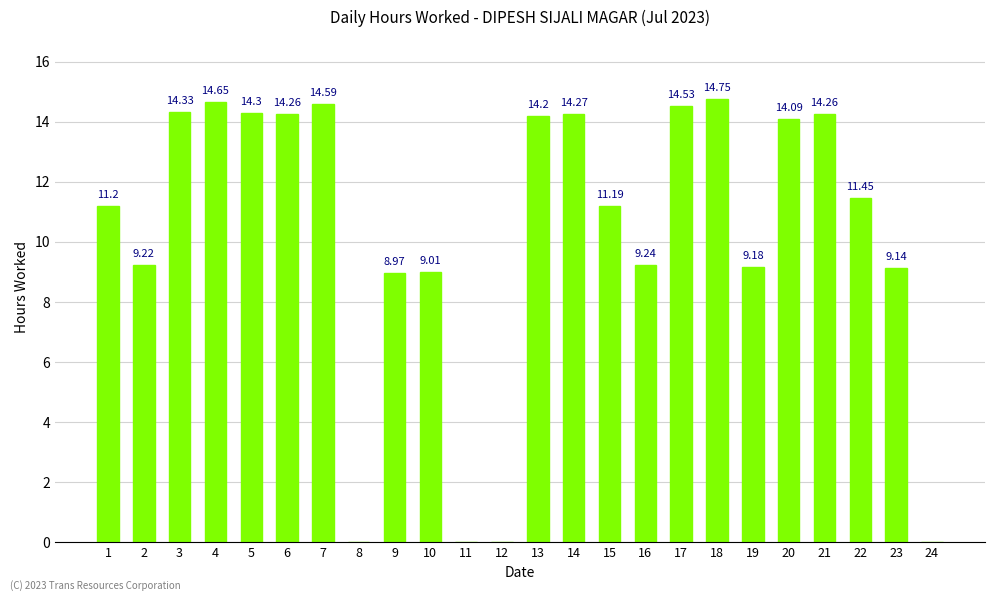

What is the maximum value shown in the chart?

14.8